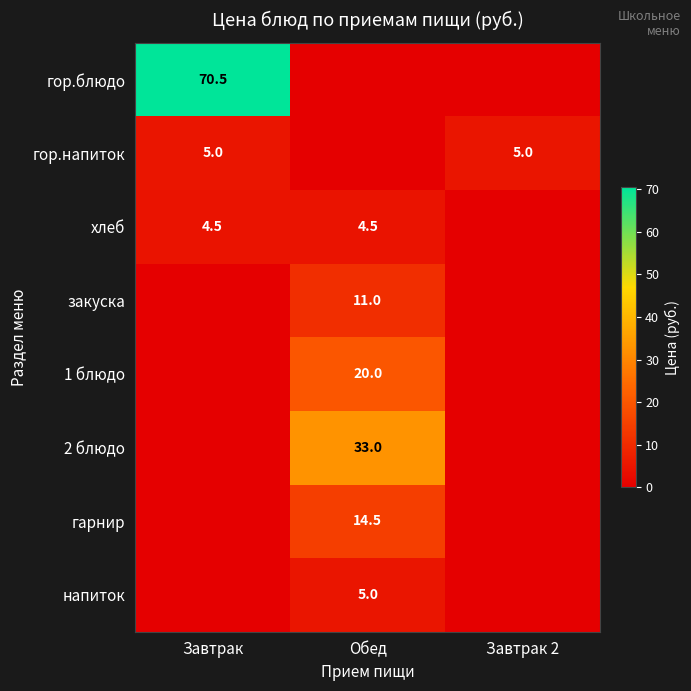

Is the value of закуска at Обед greater than the value of гор.блюдо at Завтрак?

No